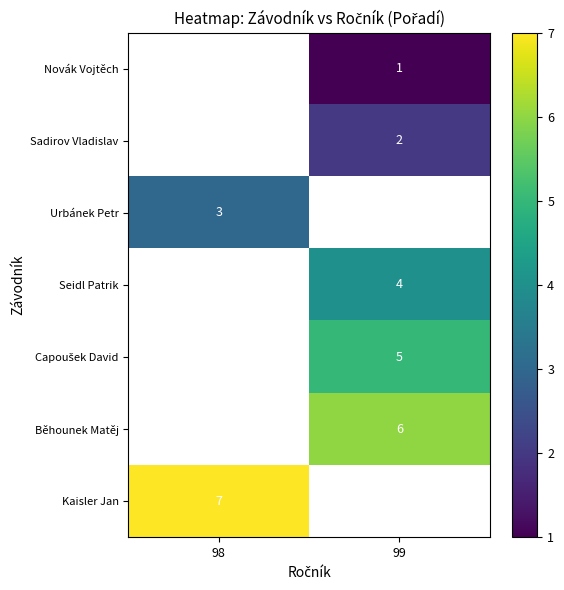

What is the spread (max minus min) of values at 99?

5.0